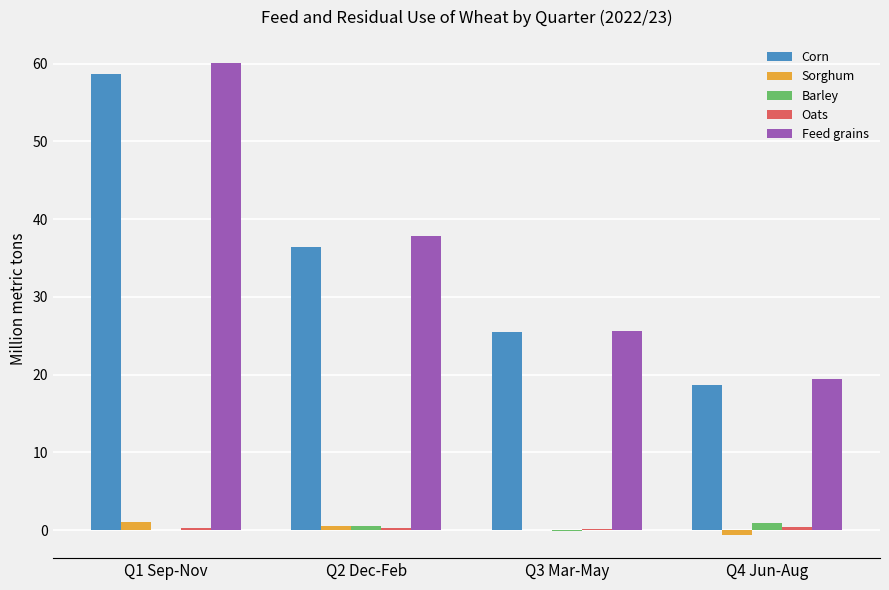

At which category is the sum across all series the highest?

Q1 Sep-Nov